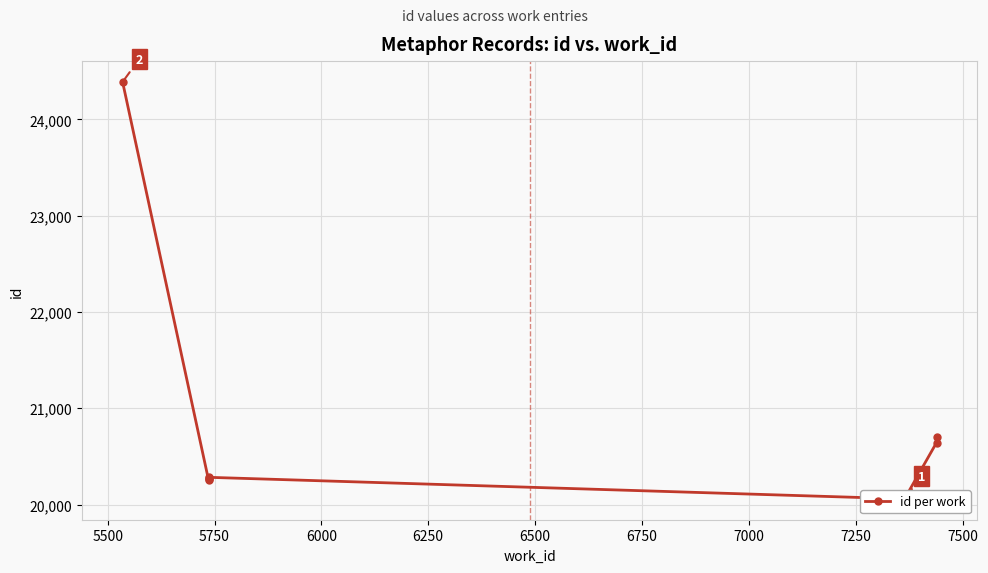

What is the value of the 2nd point from the left?

20256